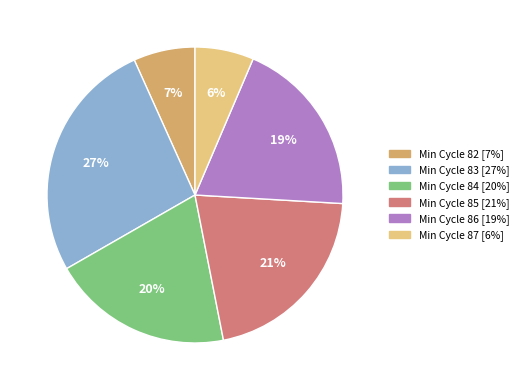

How many slices are in this pie chart?

6